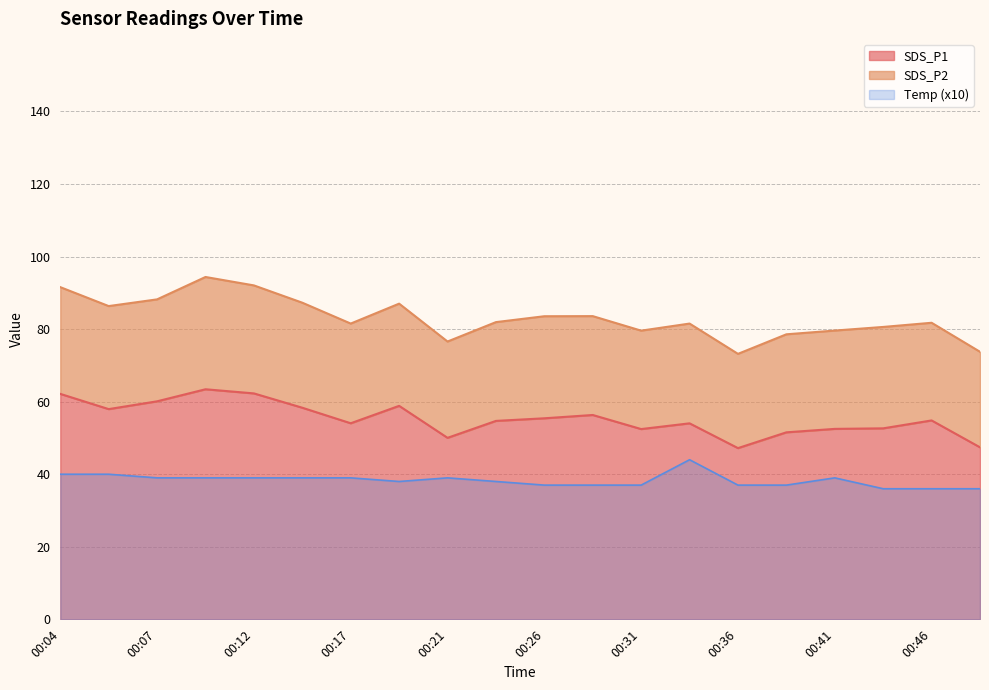

How many Temp values are between 37 and 39?

14